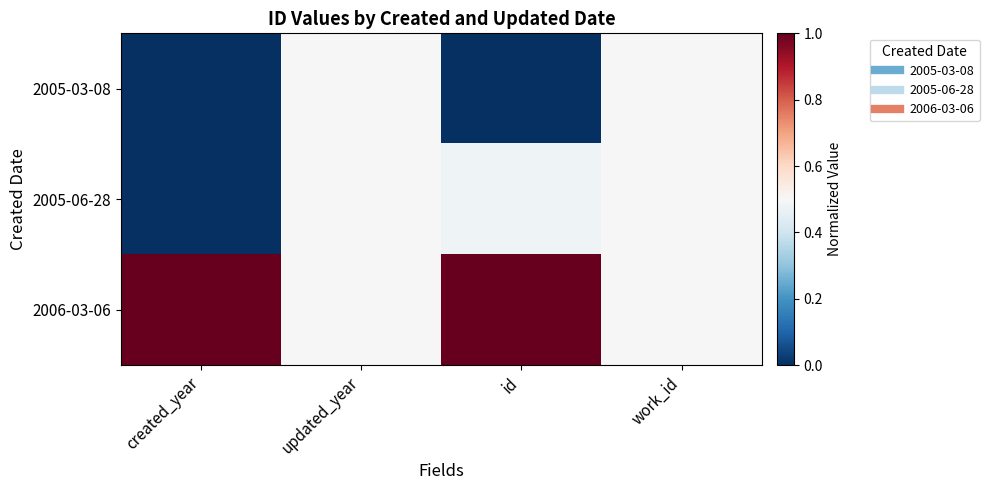

How many data points does each series have?

4